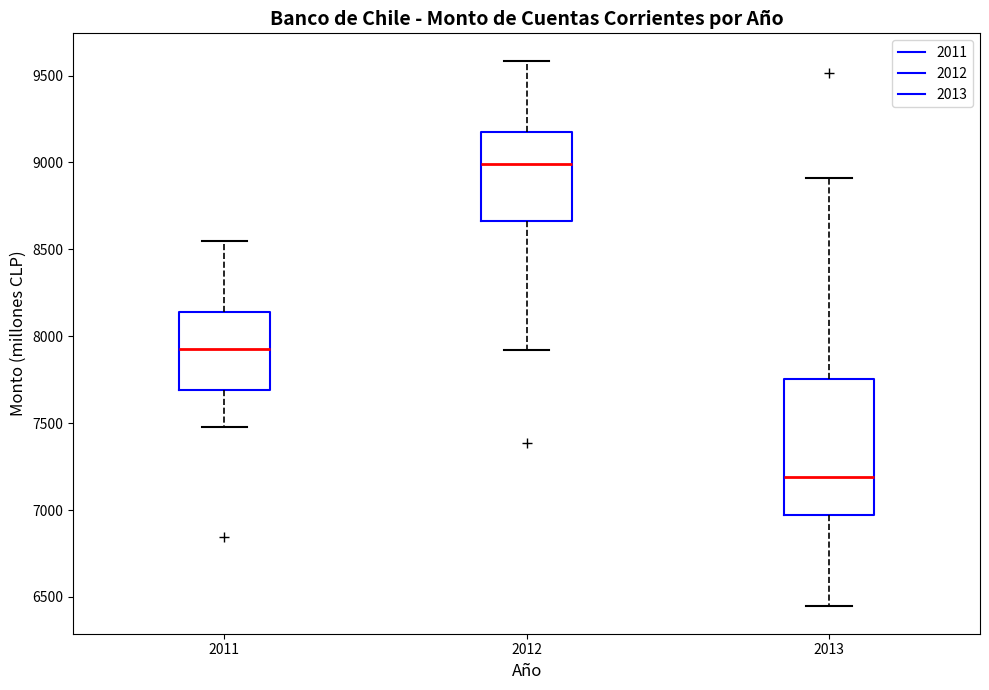

Which box is the tallest, from its lower edge to its upper edge?

2013